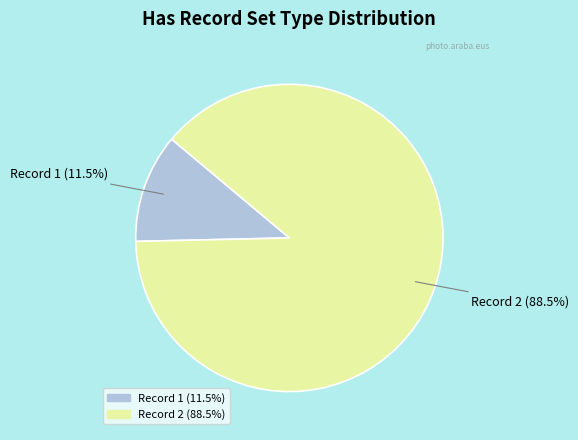

Is there any slice that represents more than half of the pie?

Yes